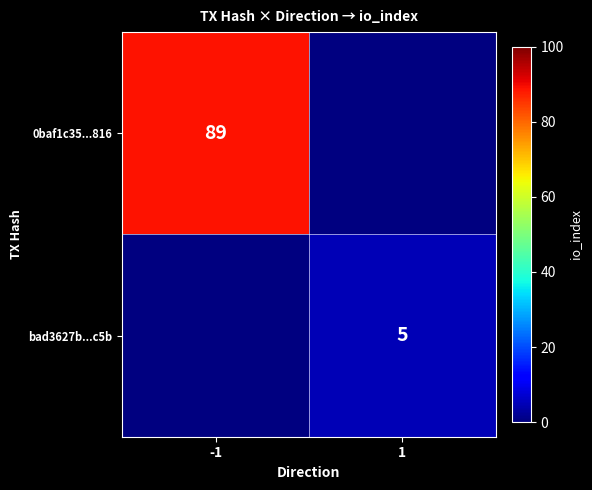

The value of 0baf1c35...816 at -1 is 89. True or false?

True